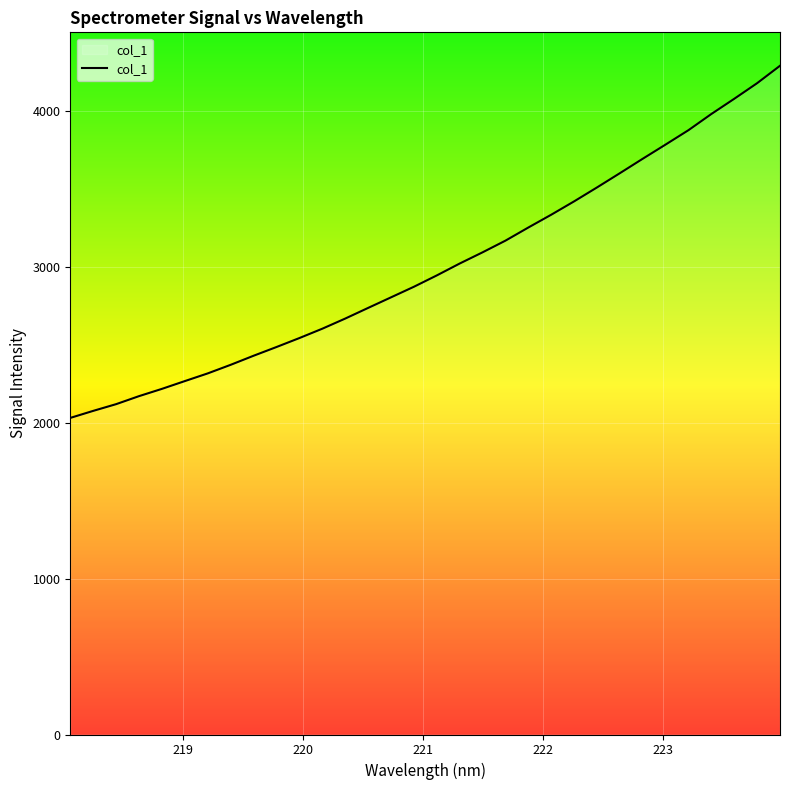

True or false: there are more than 2 points higher than both neighbors.

False